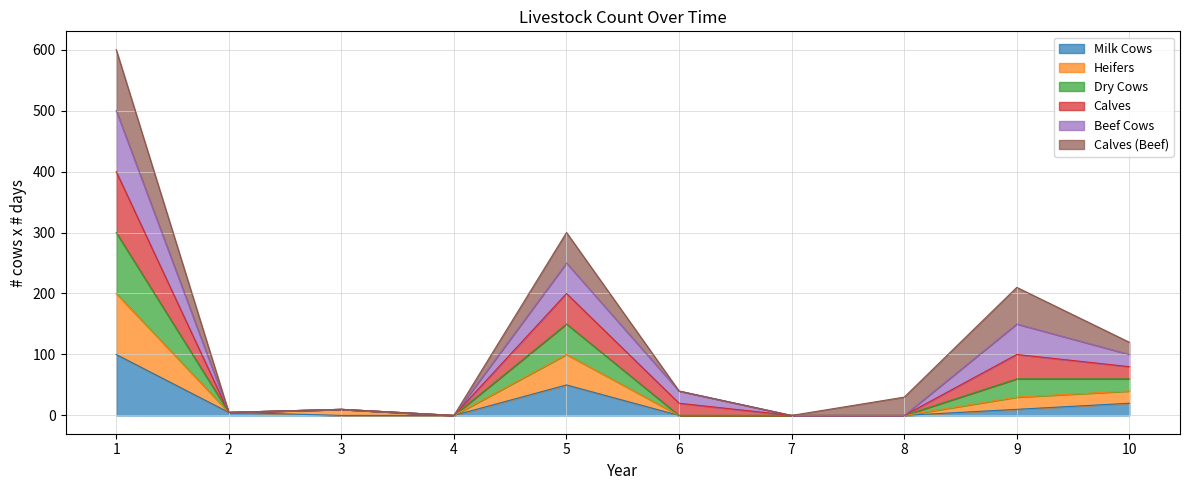

True or false: Heifers has more than 0 interior local peaks.

True